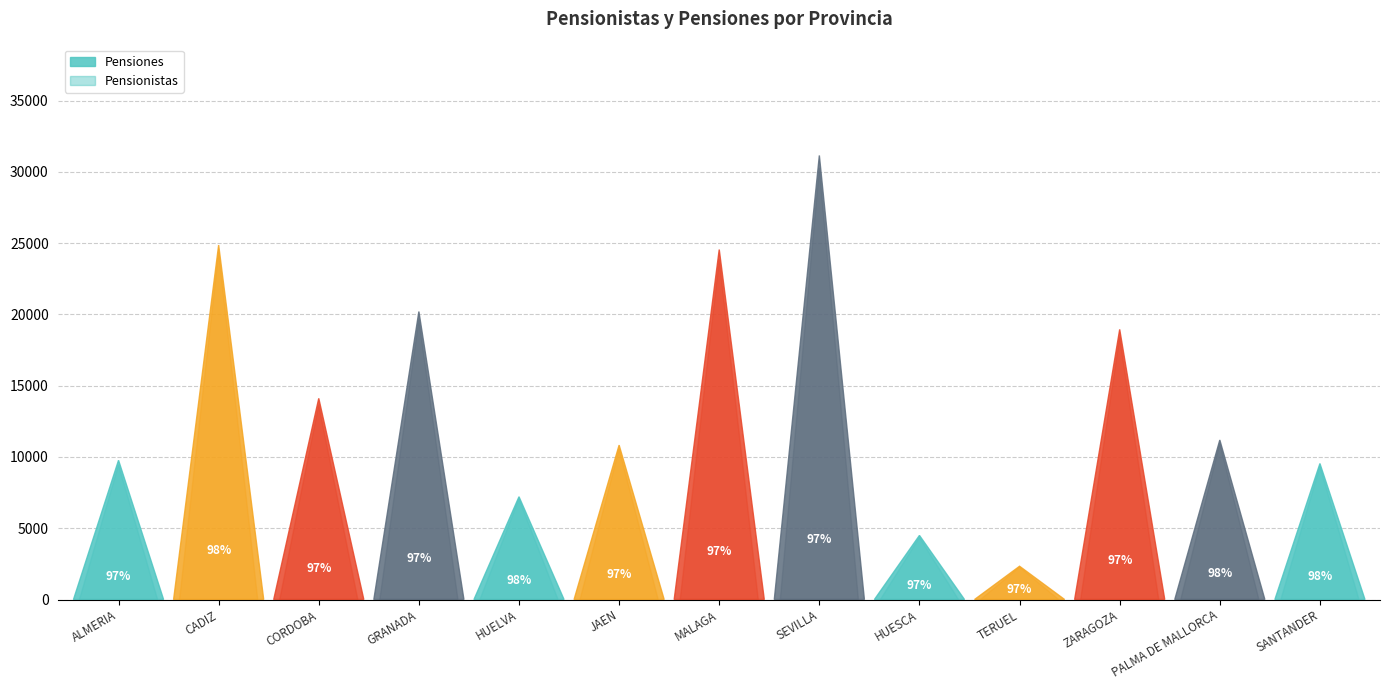

Reading left to right, transcribe all the data shown in this chart.

Pensionistas: 9450	24362	13663	19635	7064	10555	23854	30282	4361	2272	18433	10956	9343
Pensiones: 9769	24866	14110	20200	7211	10831	24549	31150	4498	2334	18948	11190	9541